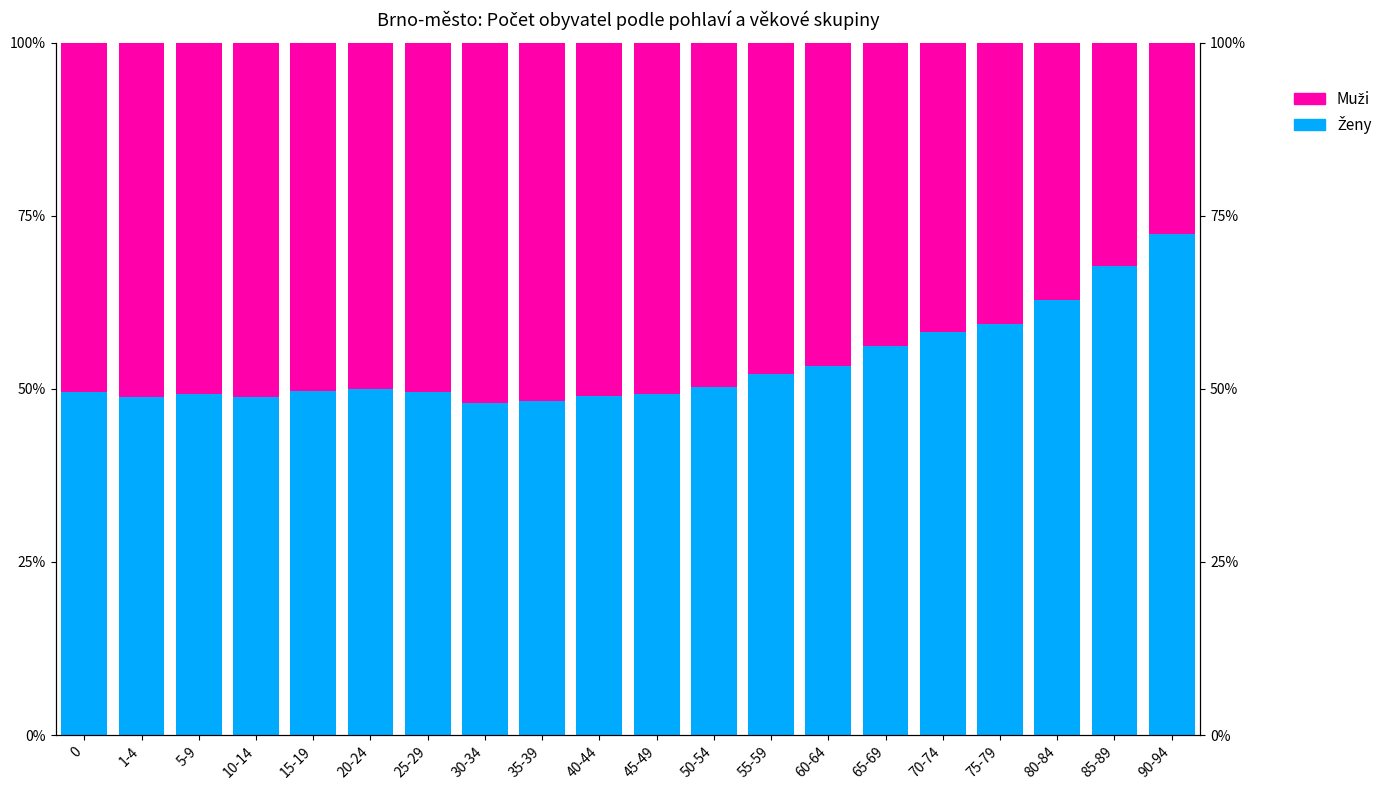

Is the value of Ženy at 65-69 greater than the value of Muži at 35-39?

Yes